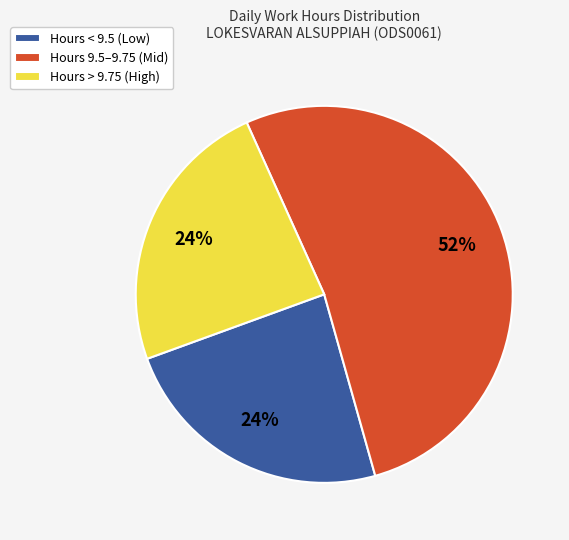

Does any single category account for the majority?

Yes